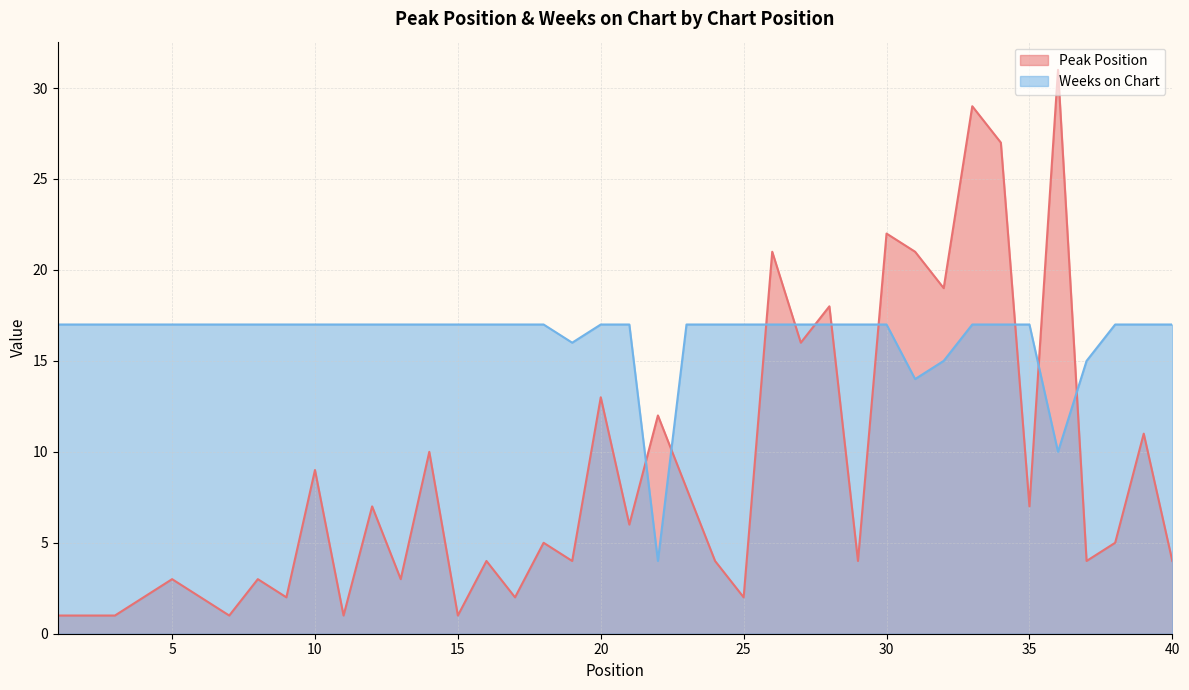

At which category does Peak Position reach its first local valley?

7